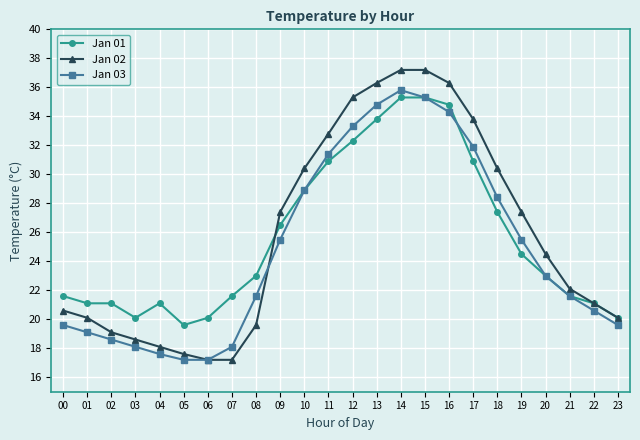

What is the maximum value shown in the chart?

37.2